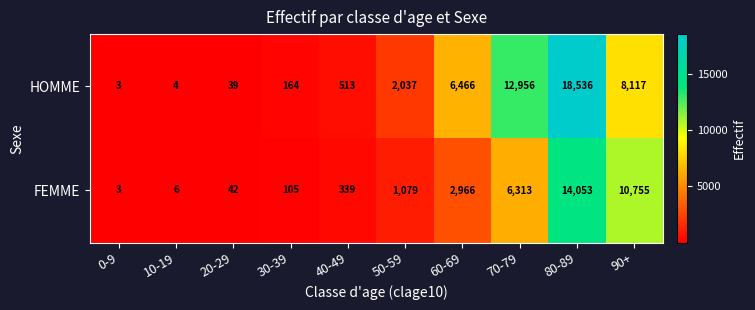

Is it true that FEMME equals 595 at 40-49?

False